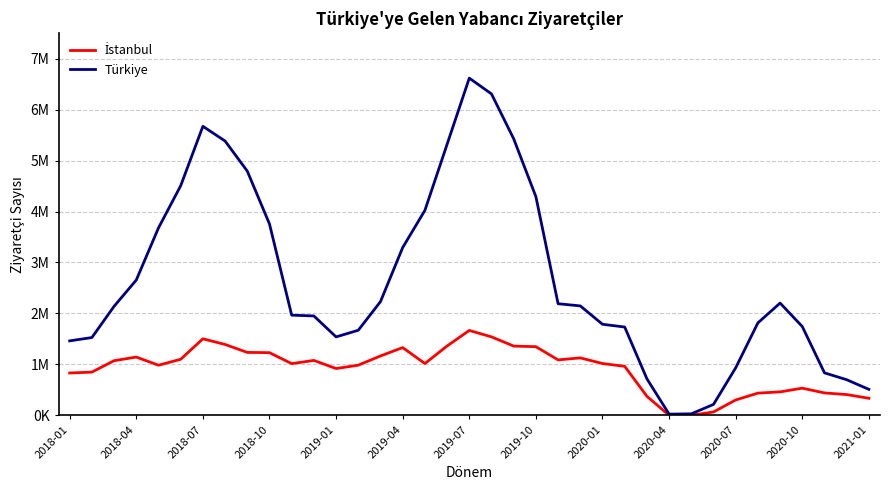

What is the value of the Türkiye point at the 34th from the left?

1742303